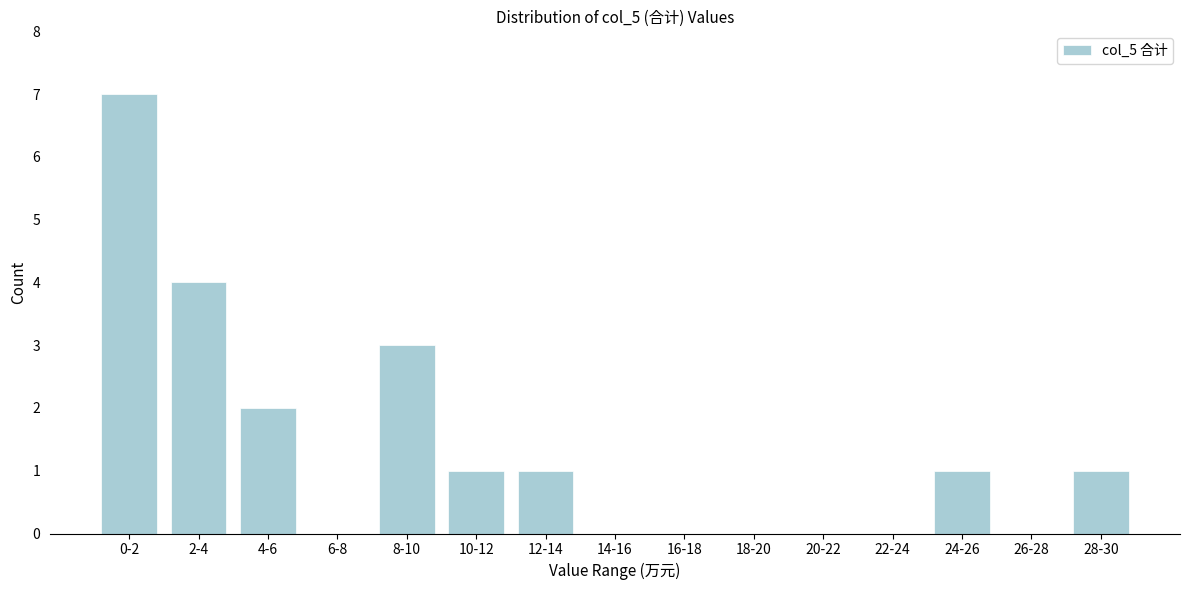

Reading left to right, extract all data points from this chart.

0-2=7	2-4=4	4-6=2	6-8=0	8-10=3	10-12=1	12-14=1	14-16=0	16-18=0	18-20=0	20-22=0	22-24=0	24-26=1	26-28=0	28-30=1